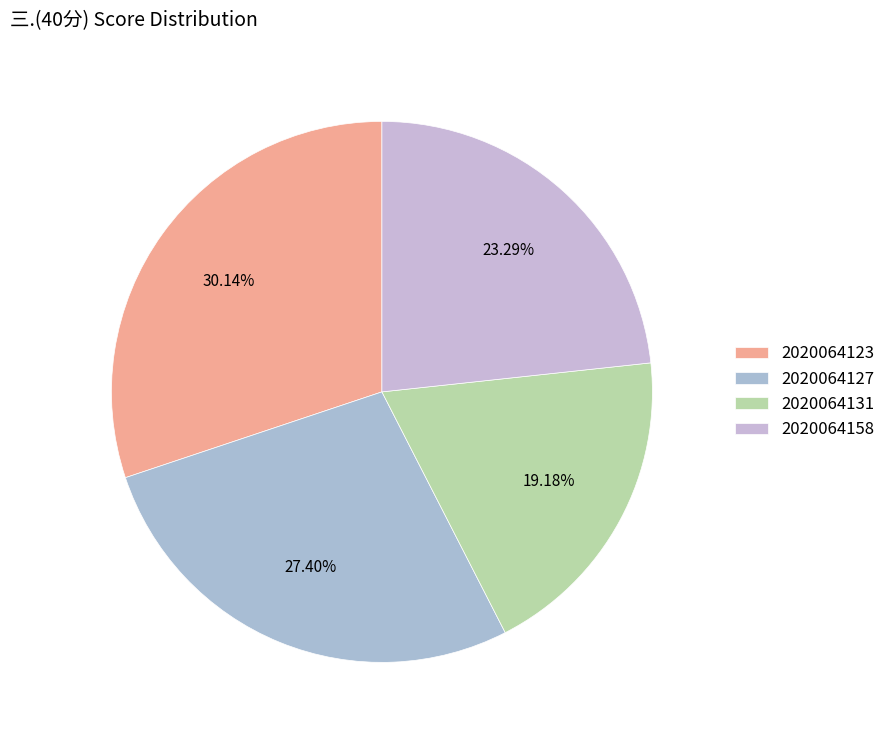

To the nearest percent, what is the combined percentage of 2020064158 and 2020064123?

53%